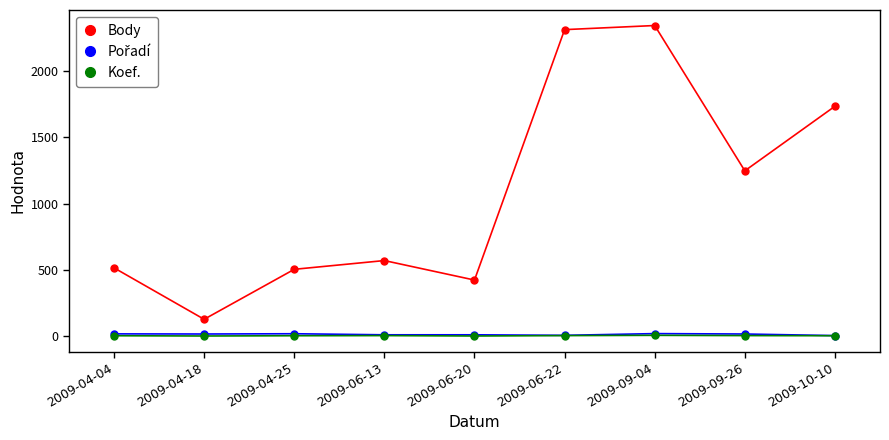

What position from the left is 2009-04-18?

2